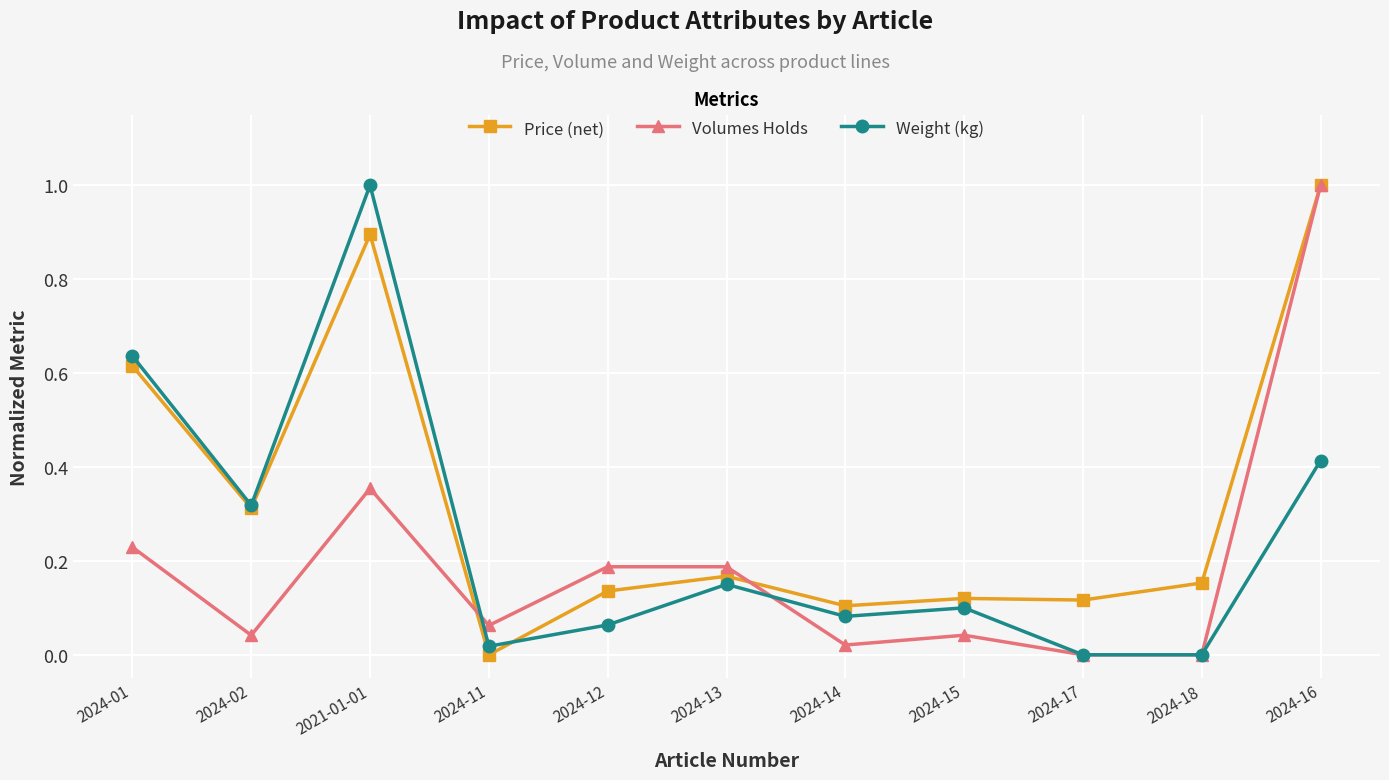

At which label is Price (net) closest to 0?

2024-11